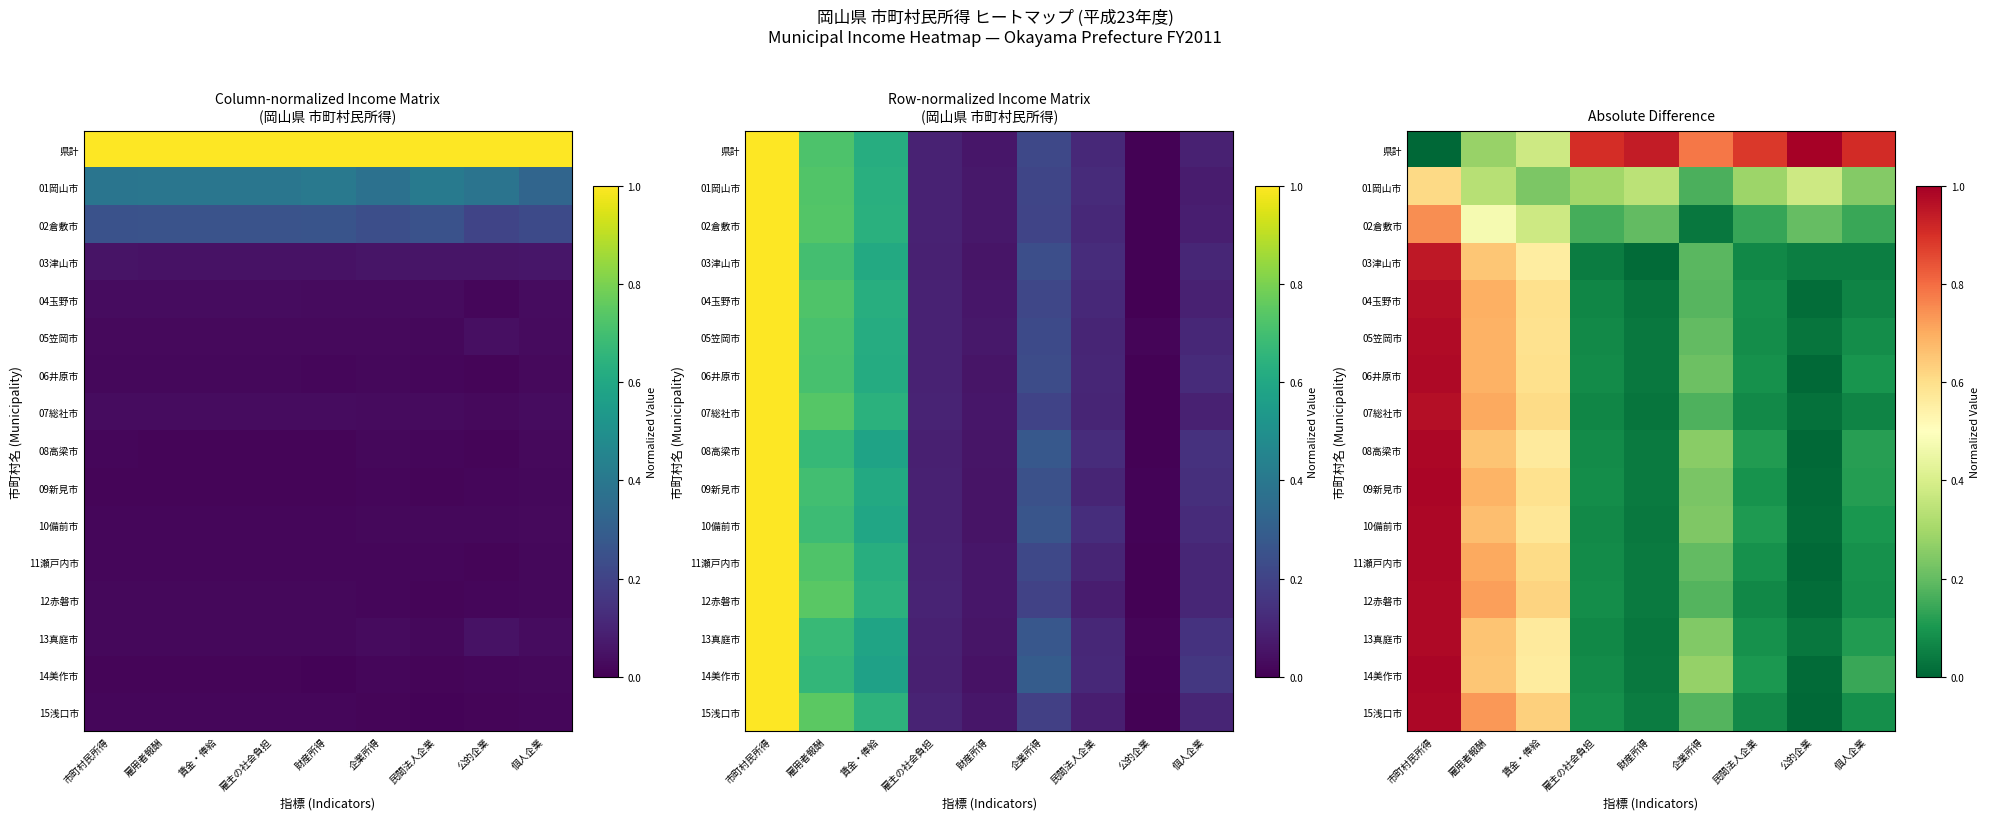

At which category is the sum across all series the highest?

市町村民所得